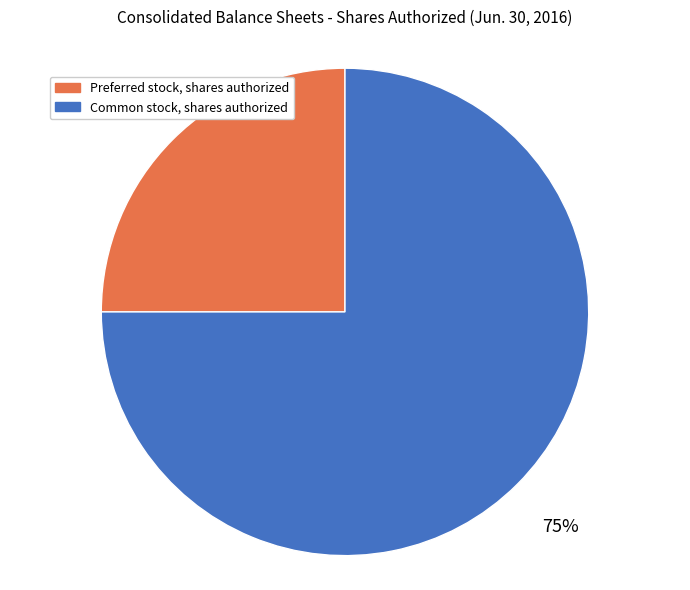

Which category accounts for the majority?

Common stock, shares authorized